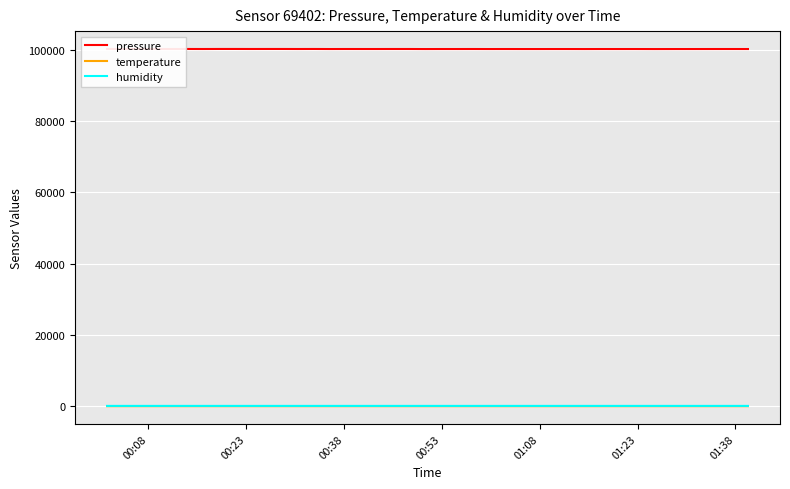

True or false: temperature and pressure intersect in this chart.

False